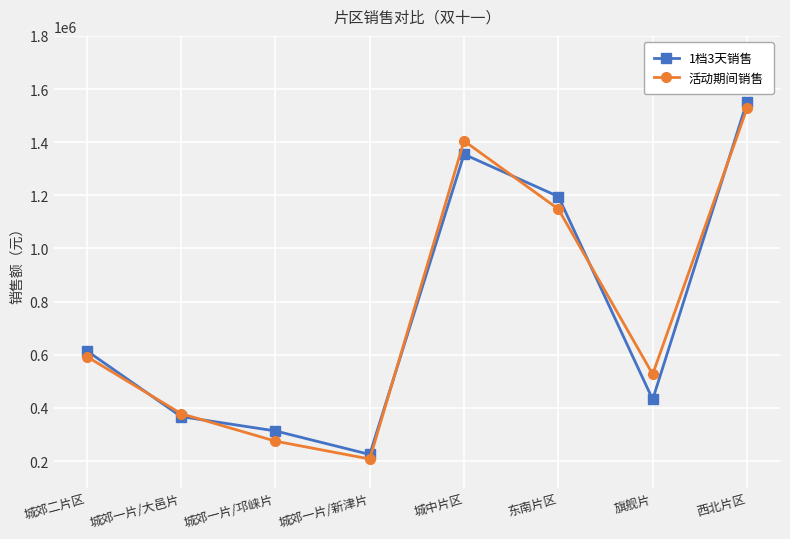

How many categories are shown in the chart?

8